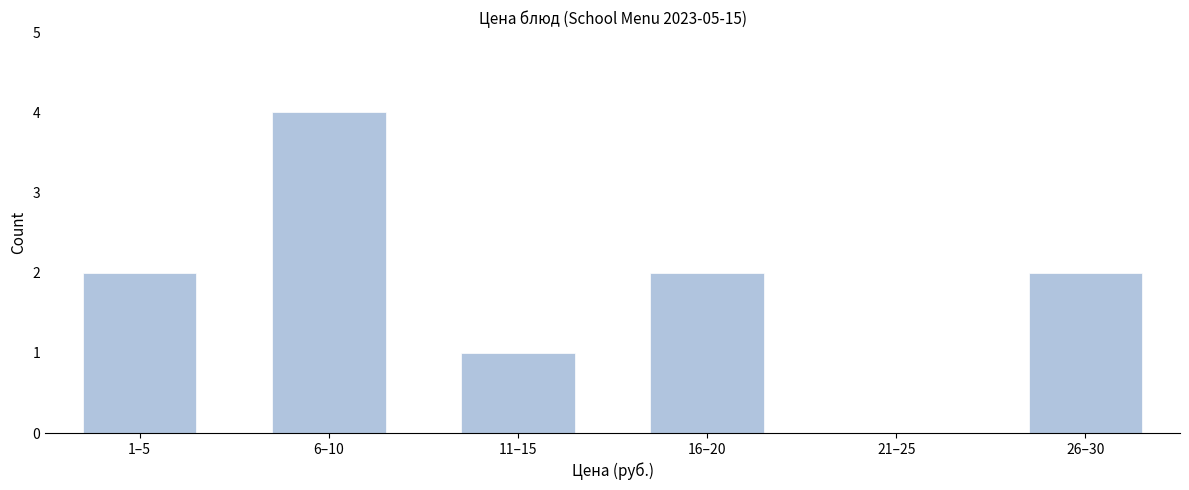

Reading right to left, what are all the values shown in this chart?

26–30=2	21–25=0	16–20=2	11–15=1	6–10=4	1–5=2